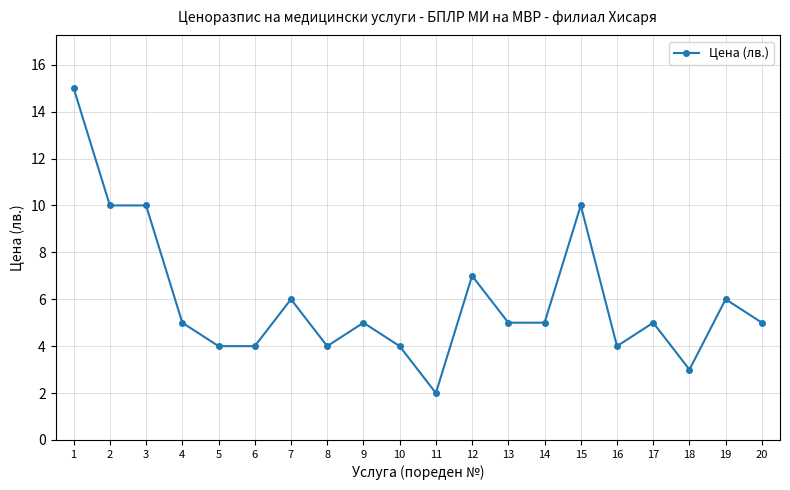

True or false: the data has more than 2 interior local peaks.

True